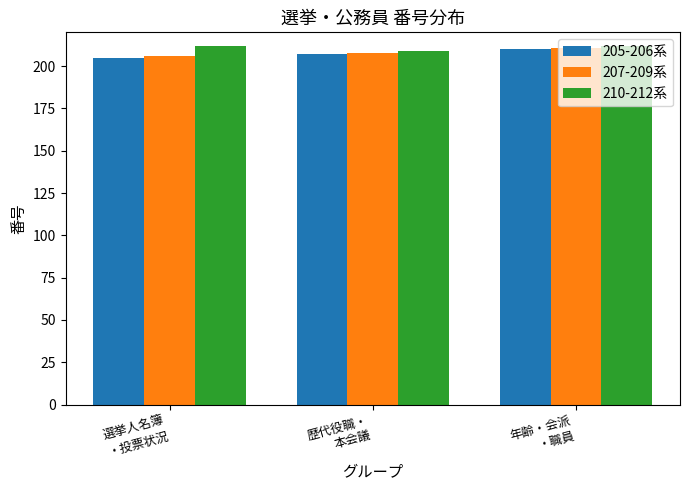

What is the sum of all 207-209系 values?

625